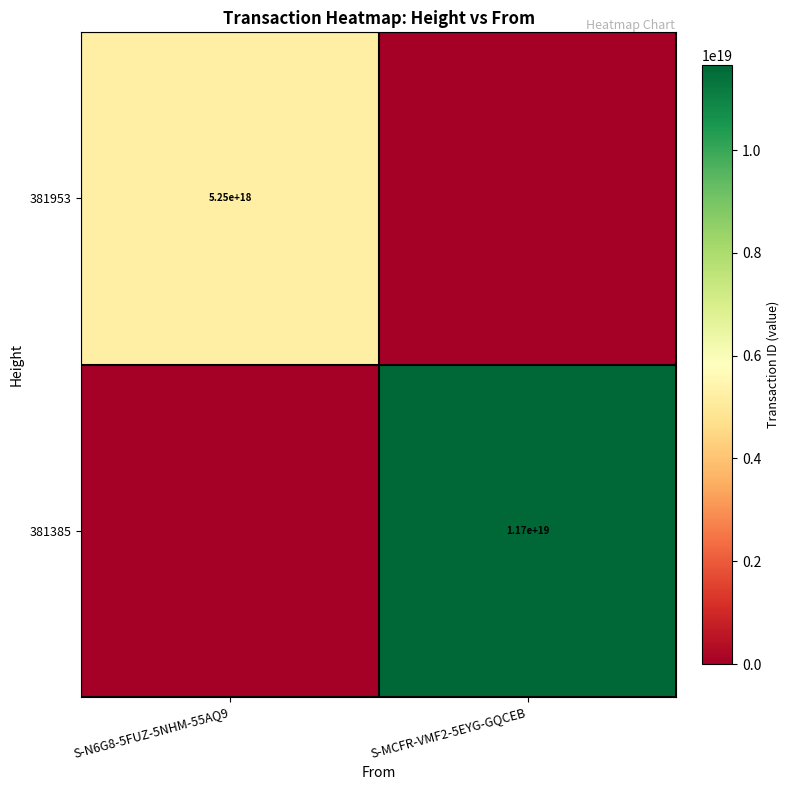

The 381385 series shows 20863861680397713408 at S-MCFR-VMF2-5EYG-GQCEB. True or false?

False